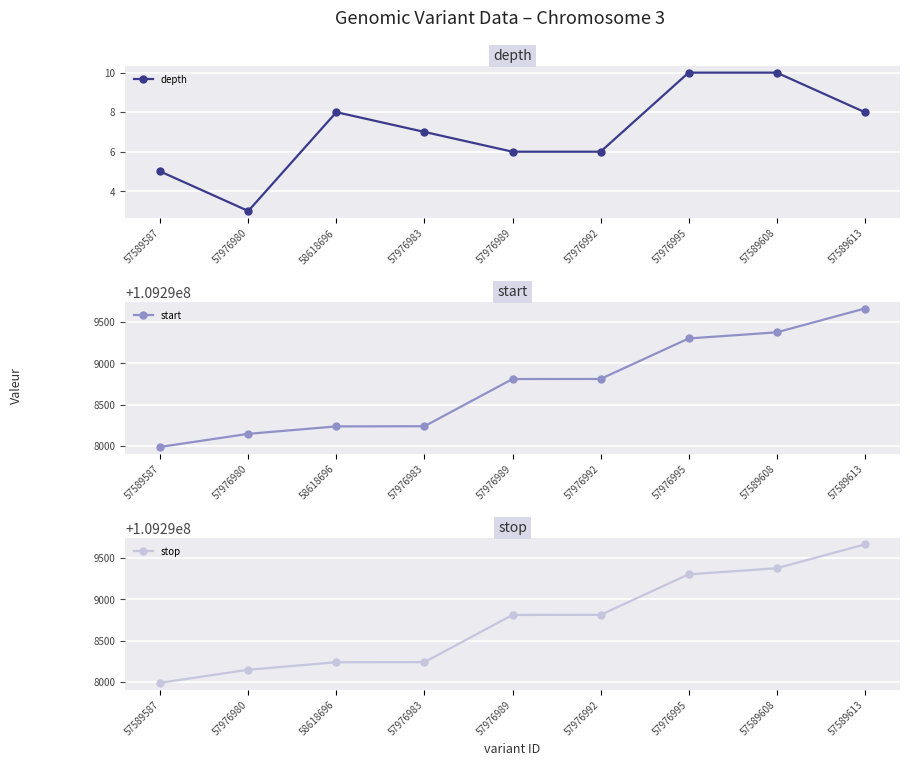

Reading left to right, list all the values displayed in this chart.

depth: 5	3	8	7	6	6	10	10	8
start: 109297991	109298149	109298239	109298241	109298812	109298813	109299303	109299377	109299665
stop: 109297992	109298150	109298241	109298242	109298813	109298814	109299304	109299378	109299666